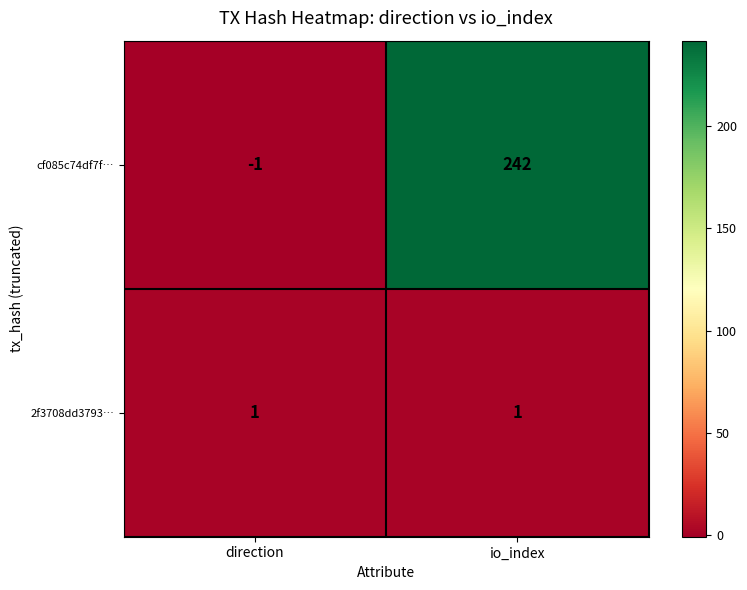

What is the total value across all series at io_index?

243